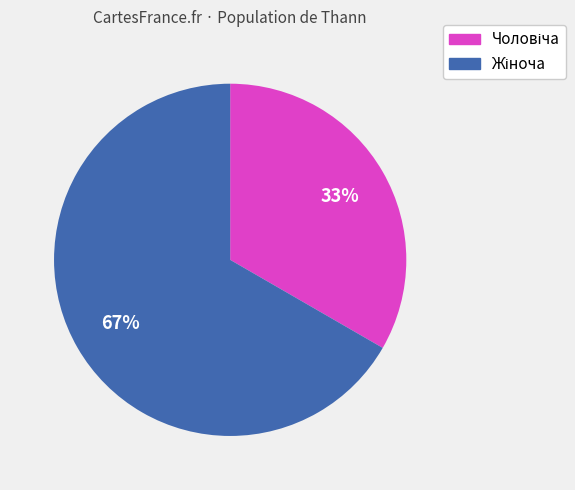

What is the total percentage of Чоловіча and Жіноча?

100.0%